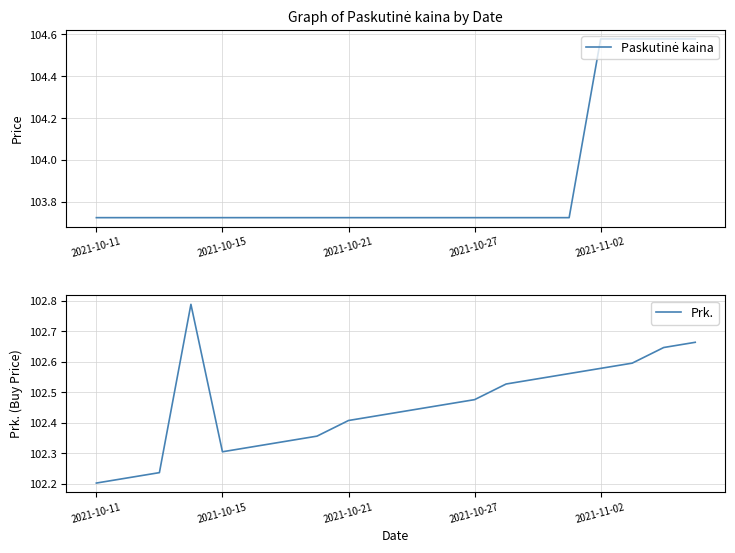

Reading right to left, extract all data points from this chart.

Paskutinė kaina: 104.6	104.6	104.6	104.6	103.7	103.7	103.7	103.7	103.7	103.7	103.7	103.7	103.7	103.7	103.7	103.7	103.7	103.7	103.7	103.7
Prk.: 102.7	102.6	102.6	102.6	102.6	102.5	102.5	102.5	102.5	102.4	102.4	102.4	102.4	102.3	102.3	102.3	102.8	102.2	102.2	102.2